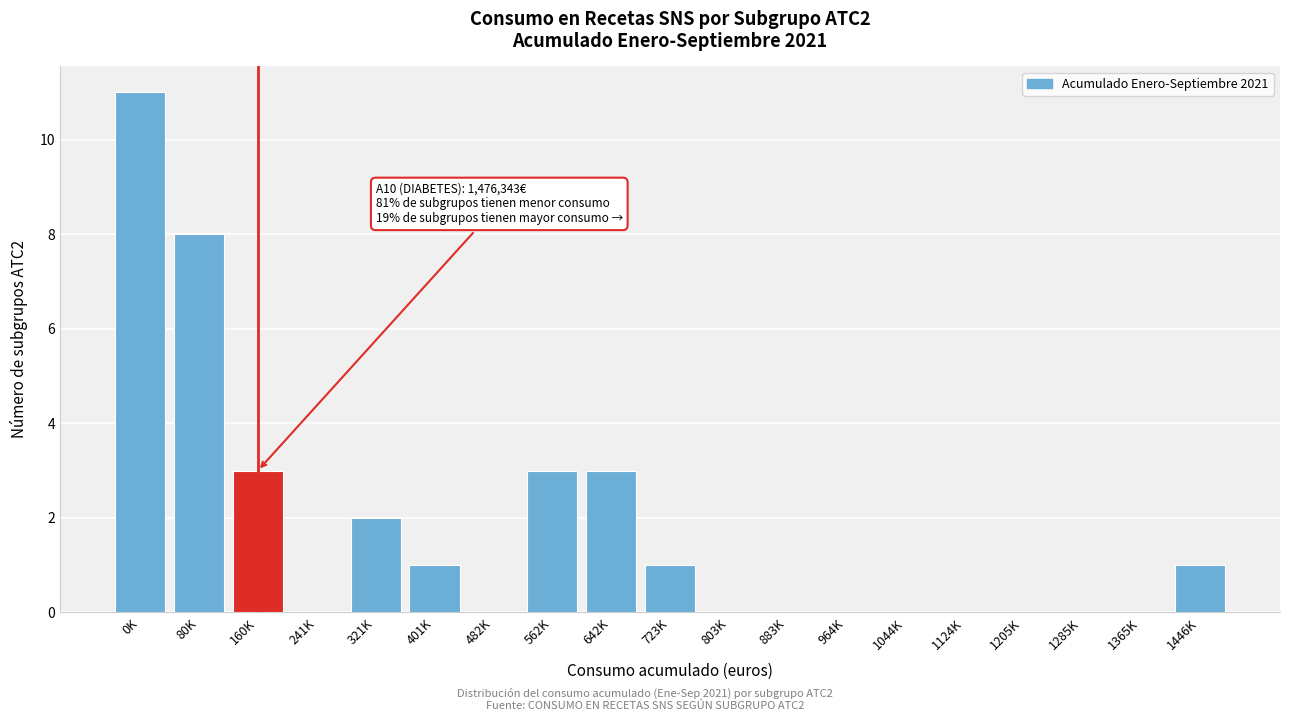

Reading left to right, transcribe all the data shown in this chart.

0K=11	80K=8	160K=3	241K=0	321K=2	401K=1	482K=0	562K=3	642K=3	723K=1	803K=0	883K=0	964K=0	1044K=0	1124K=0	1205K=0	1285K=0	1365K=0	1446K=1